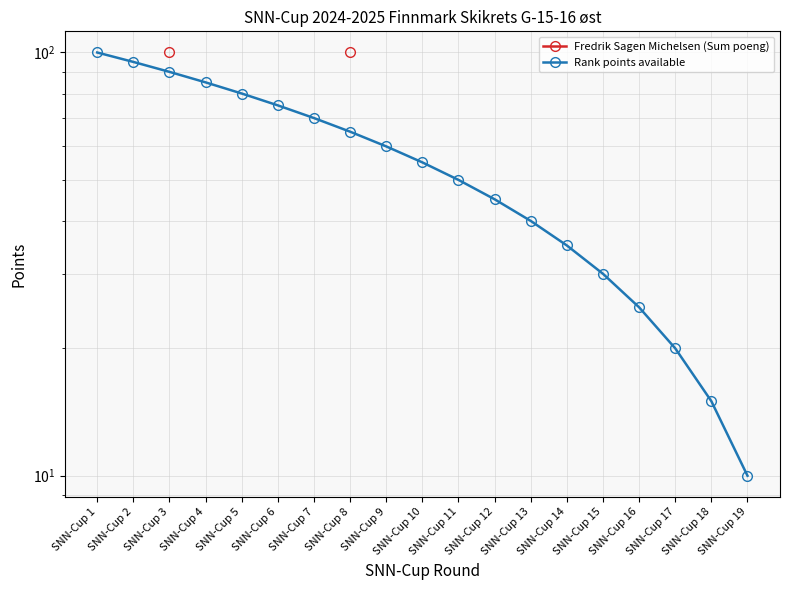

Which label corresponds to the largest value in the chart?

SNN-Cup 3